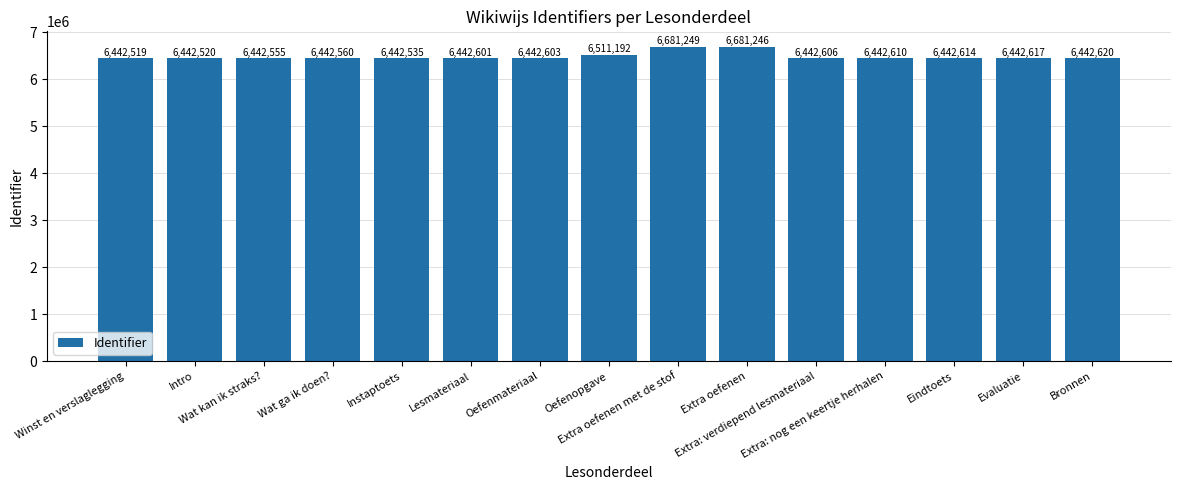

Reading left to right, list all the values displayed in this chart.

6442519	6442520	6442555	6442560	6442535	6442601	6442603	6511192	6681249	6681246	6442606	6442610	6442614	6442617	6442620